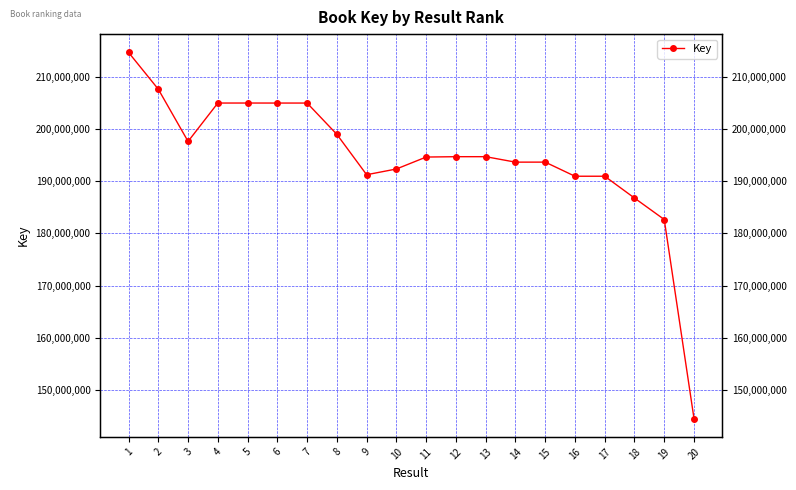

At which category does the data reach its first local peak?

5